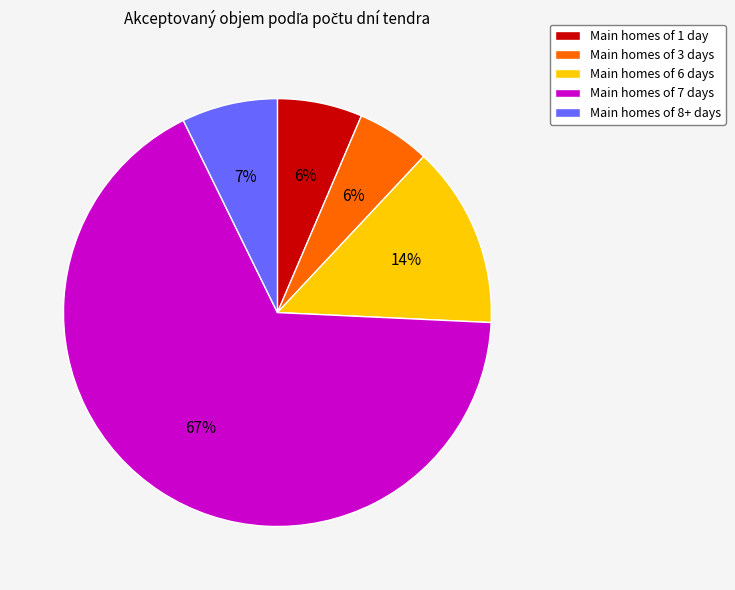

Which has a higher value, Main homes of 1 day or Main homes of 7 days?

Main homes of 7 days